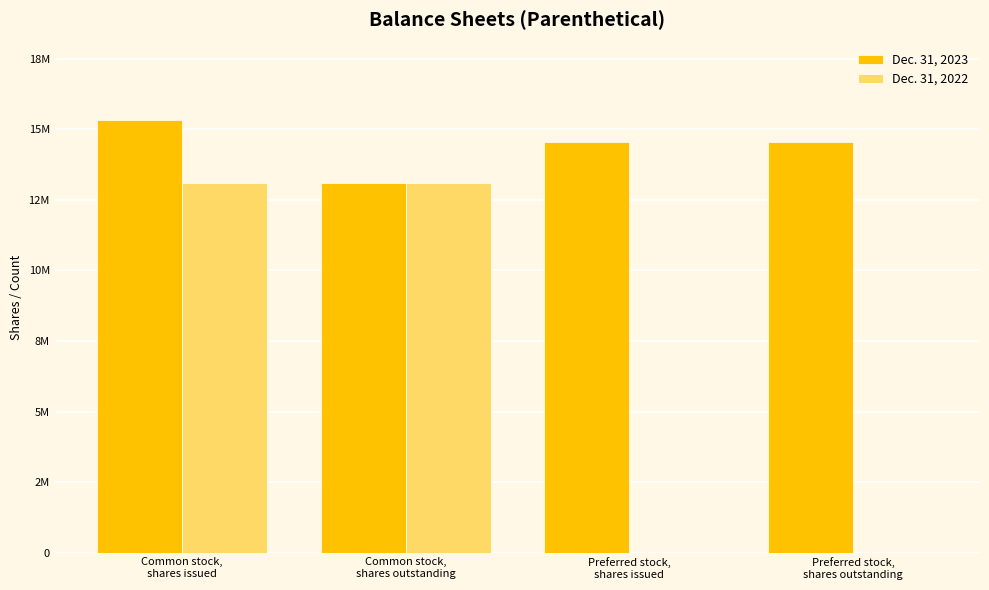

Does the chart contain stacked bars?

No